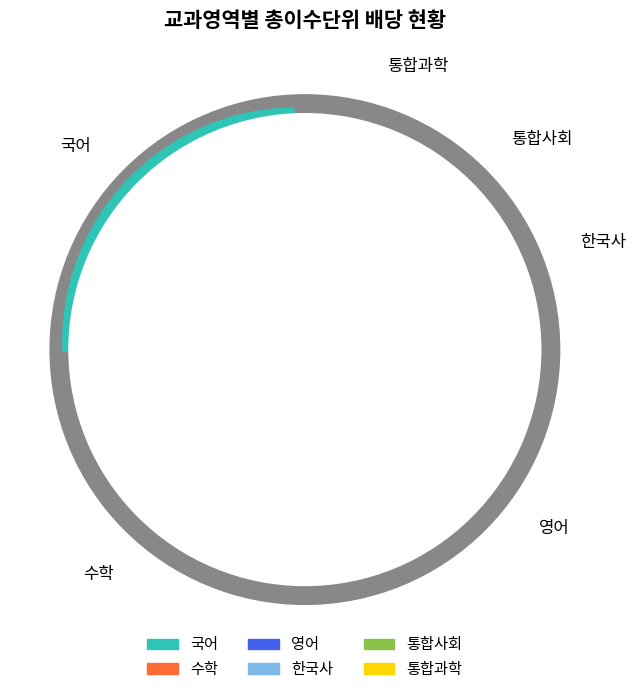

How many slices are in this pie chart?

6